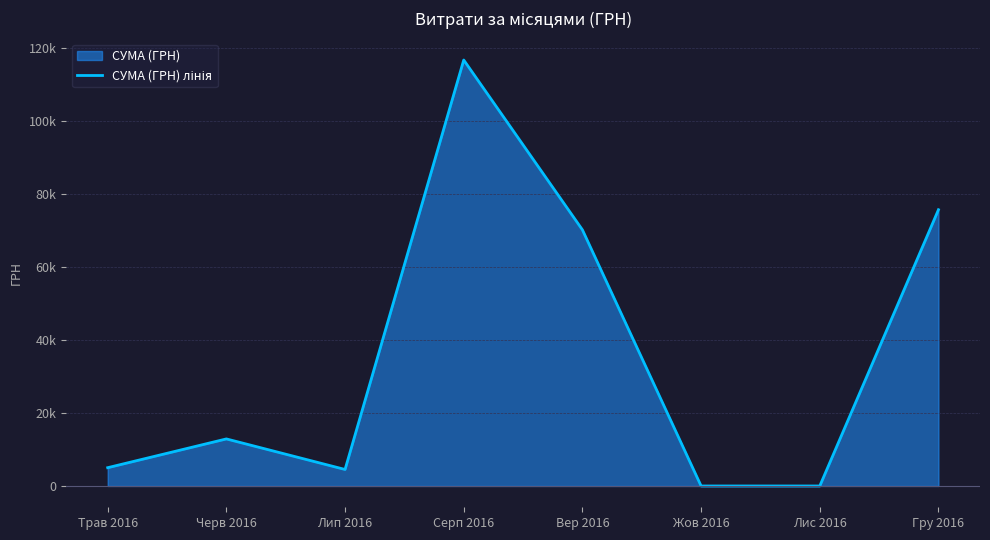

Reading left to right, transcribe all the data shown in this chart.

Трав 2016=5017.1	Черв 2016=12910.0	Лип 2016=4527.0	Серп 2016=116832.4	Вер 2016=70252.0	Жов 2016=0.0	Лис 2016=0.0	Гру 2016=75773.0